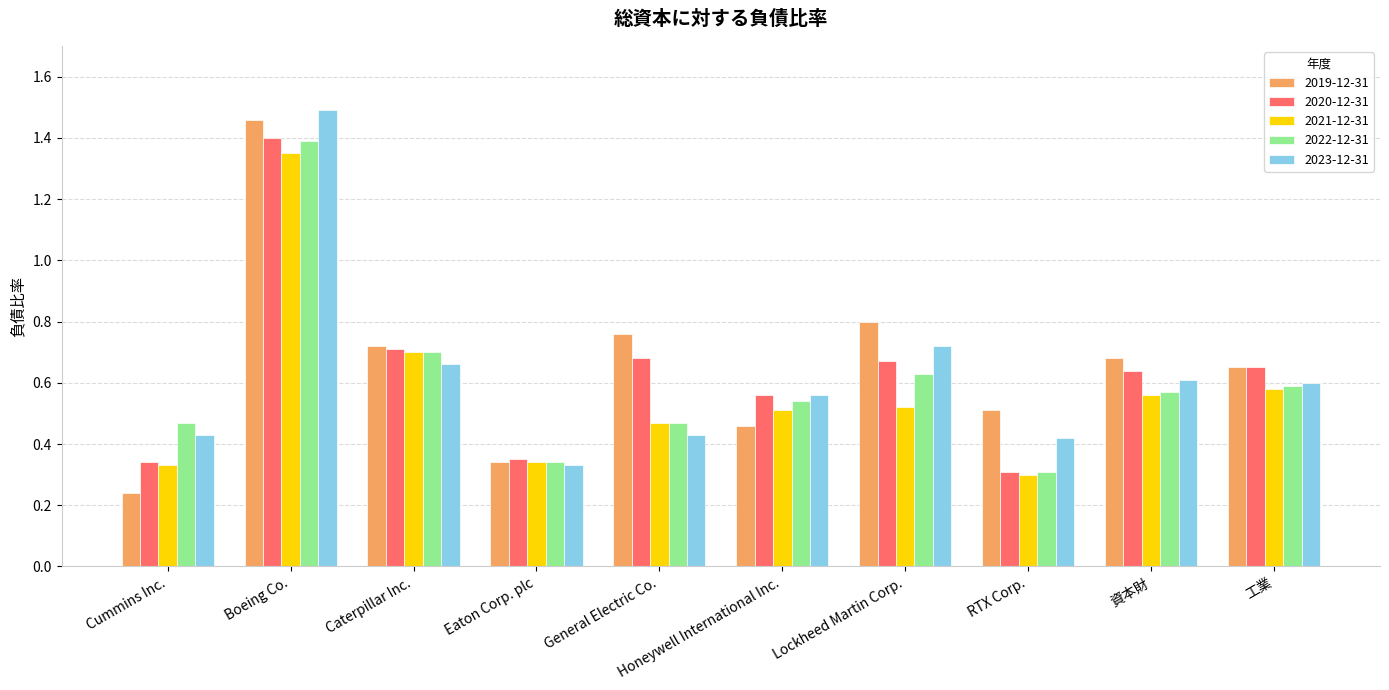

Between Boeing Co. and 工業, which series saw the biggest shift?

2023-12-31